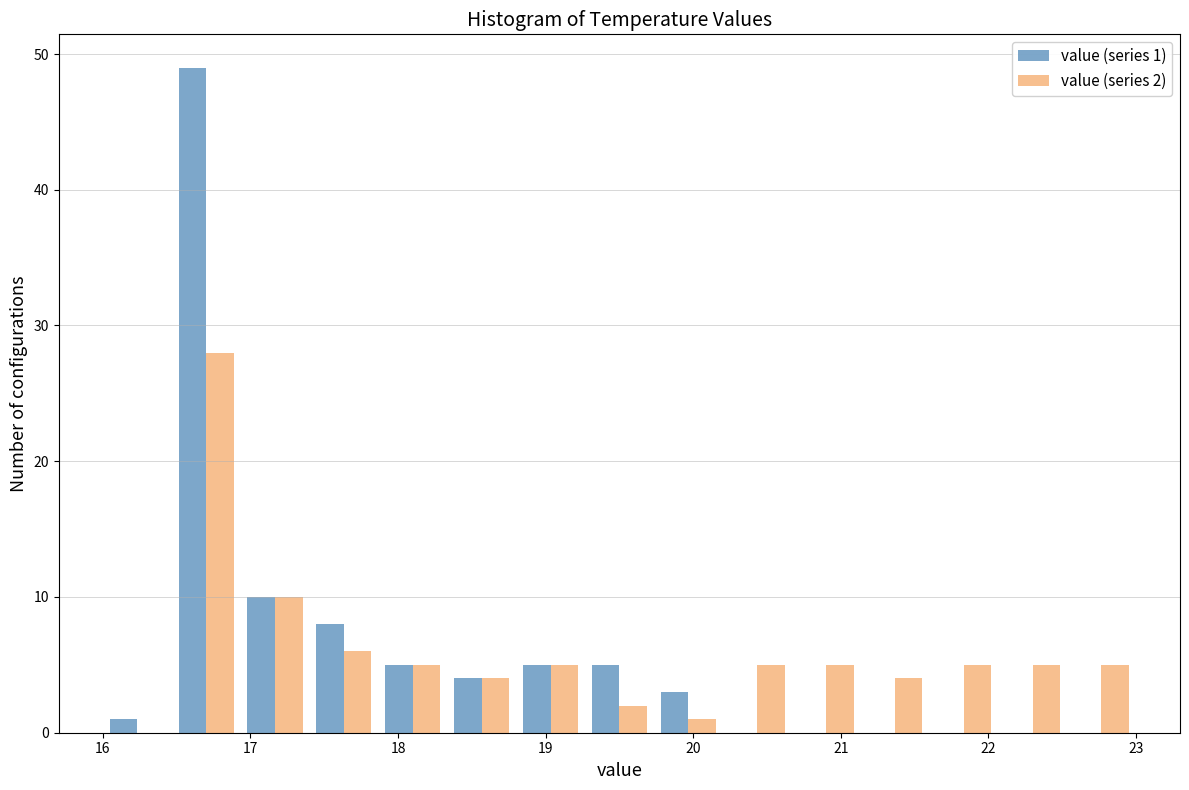

In the value (series 1) series, which range on the x-axis has the tallest bar?

16.5 to 16.9